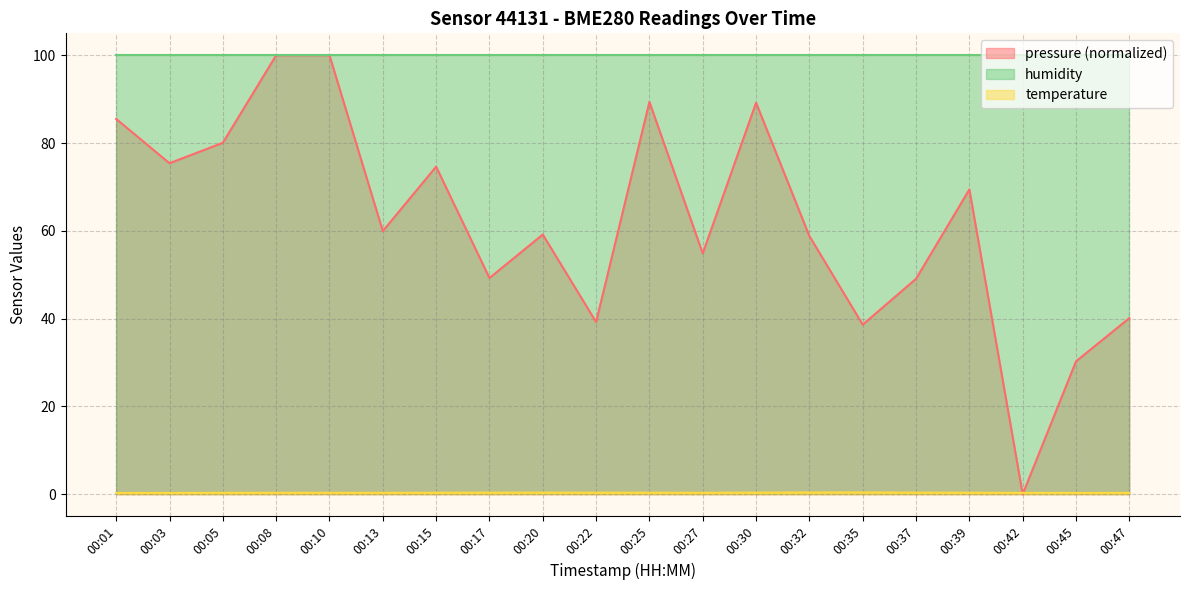

What is the value of the pressure point at the 10th from the left?

39.2